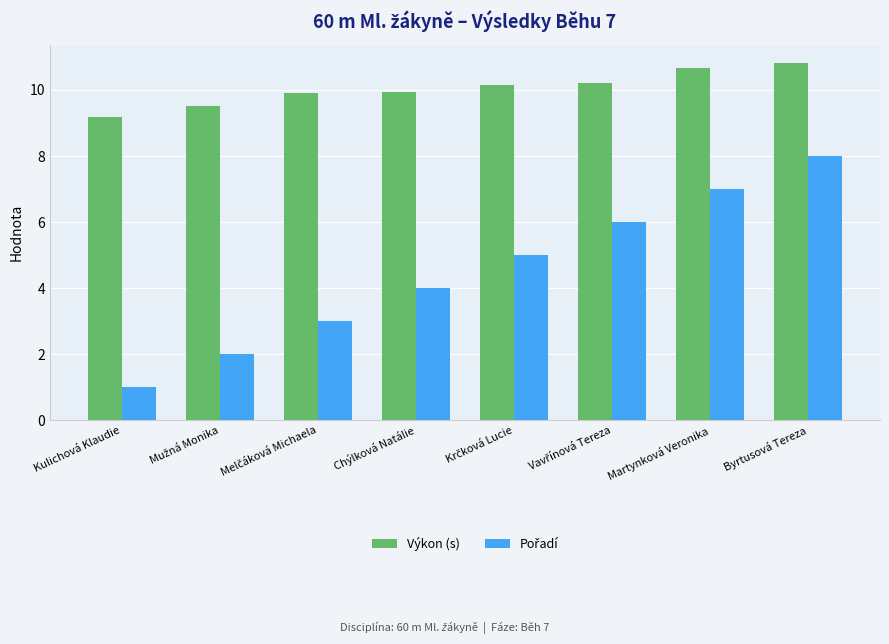

The value of Výkon (s) at Byrtusová Tereza is 14.8. True or false?

False